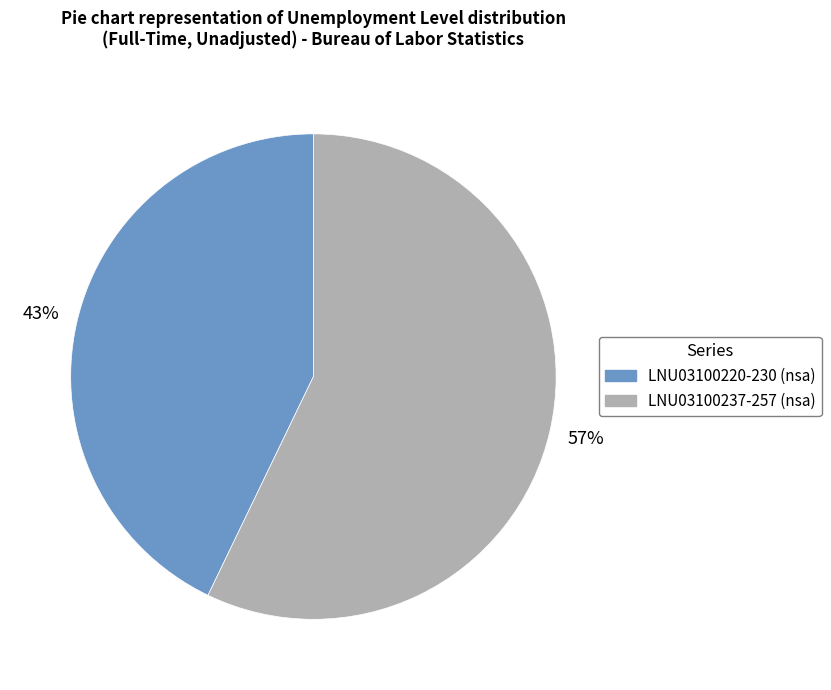

True or false: LNU03100237-257 (nsa) accounts for 67% of the total.

False